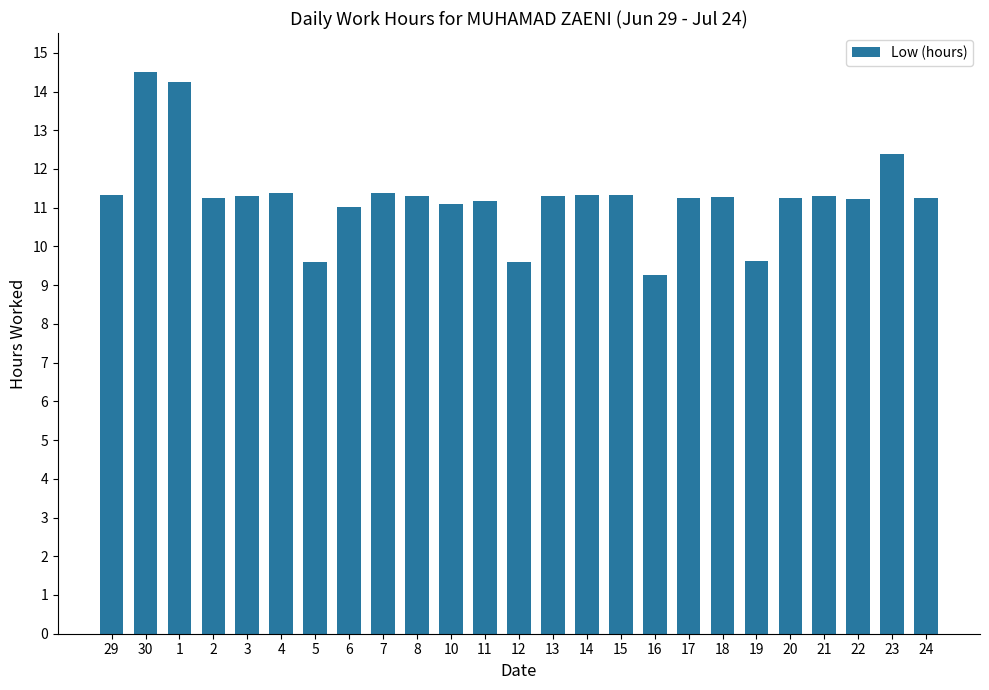

What is the sum of the values at 19 and 11?

20.8